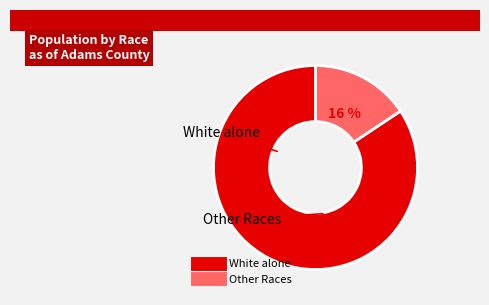

How many slices are in this pie chart?

2